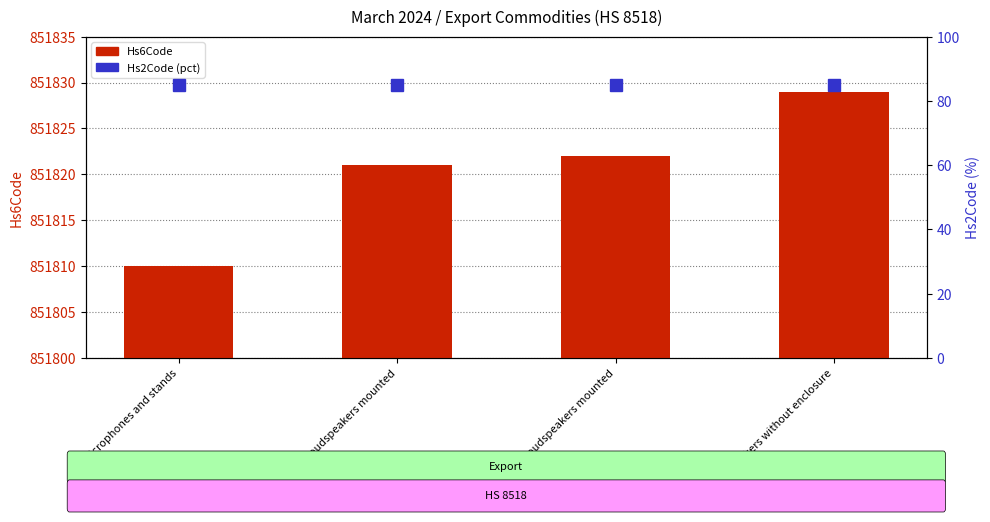

What is the difference between the second highest and minimum values in the Hs6Code series?

12